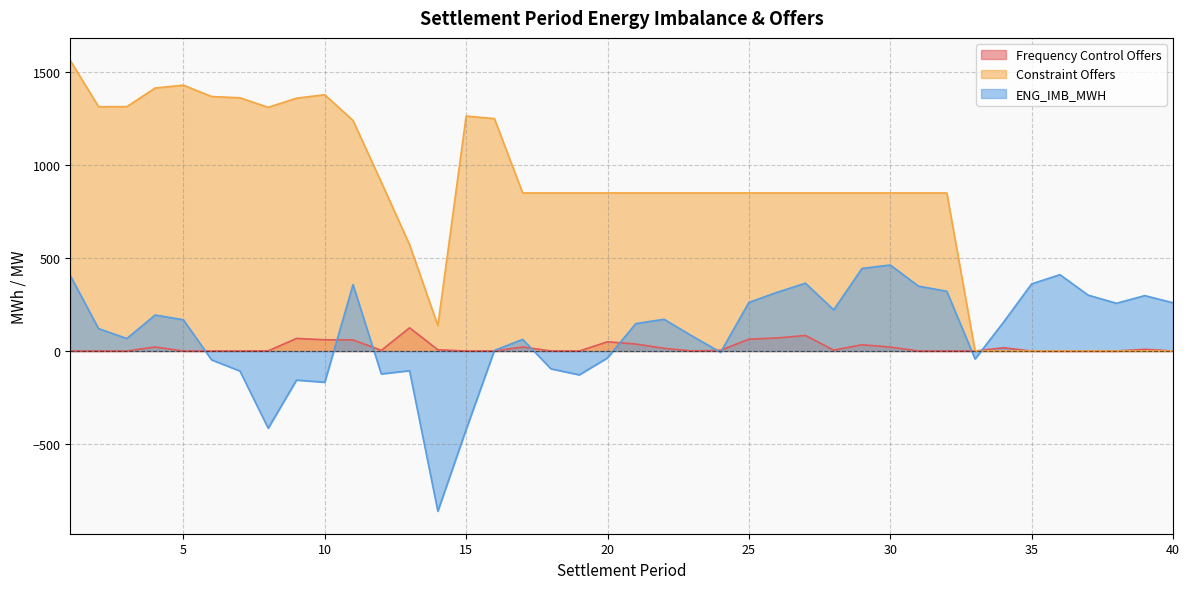

What is the spread (max minus min) of values at 31?

850.0